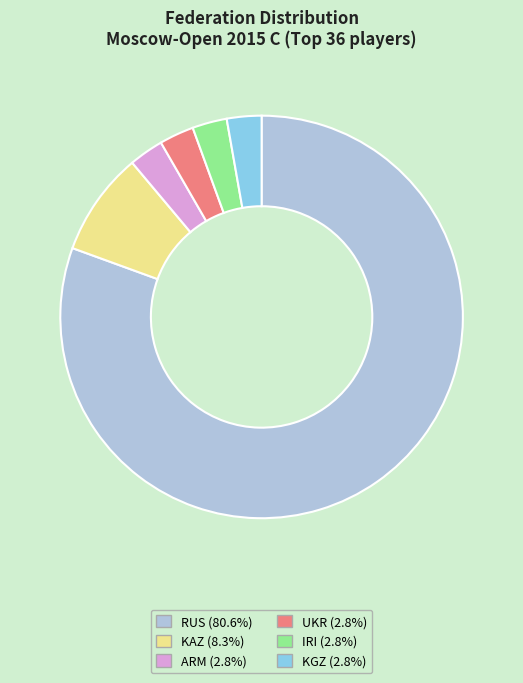

Count the number of slices in the pie.

6